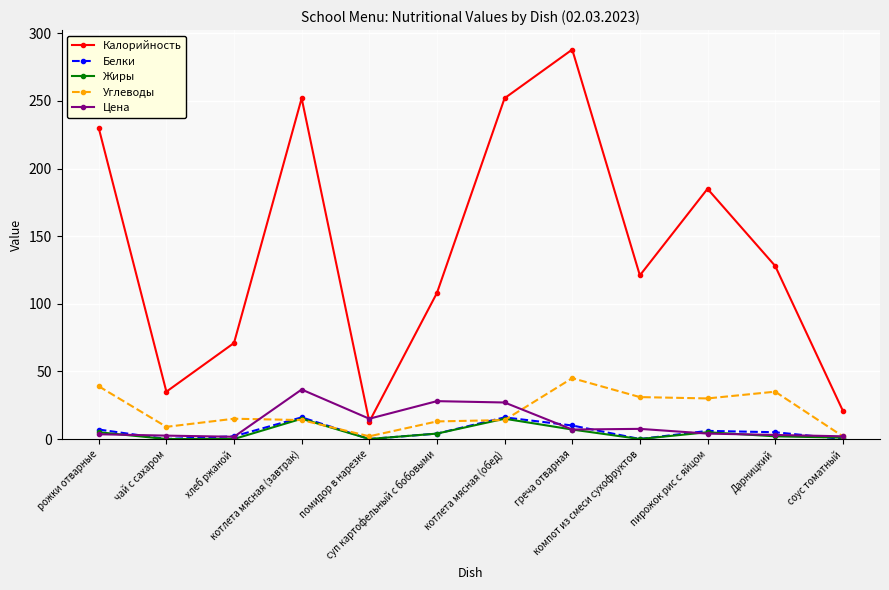

At which category is the sum across all series the highest?

греча отварная